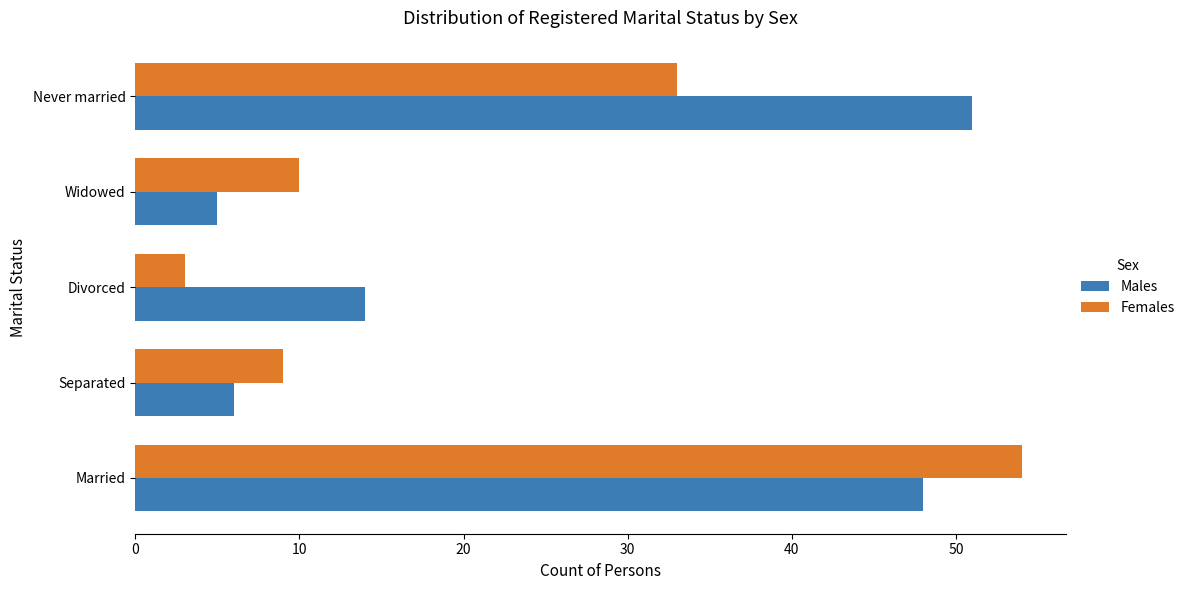

What is the approximate value of Females at Widowed?

10